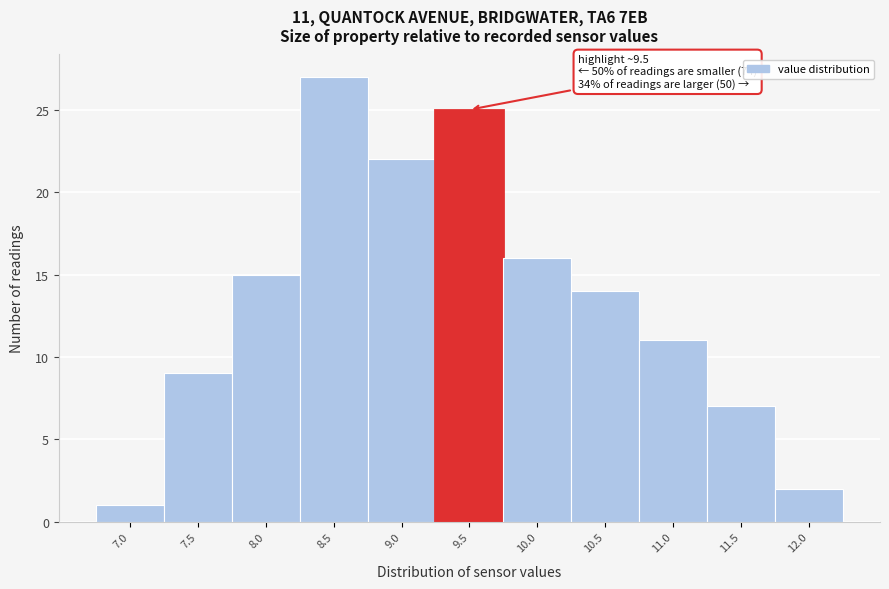

Reading left to right, list all the values displayed in this chart.

7.0=1	7.5=9	8.0=15	8.5=27	9.0=22	9.5=25	10.0=16	10.5=14	11.0=11	11.5=7	12.0=2